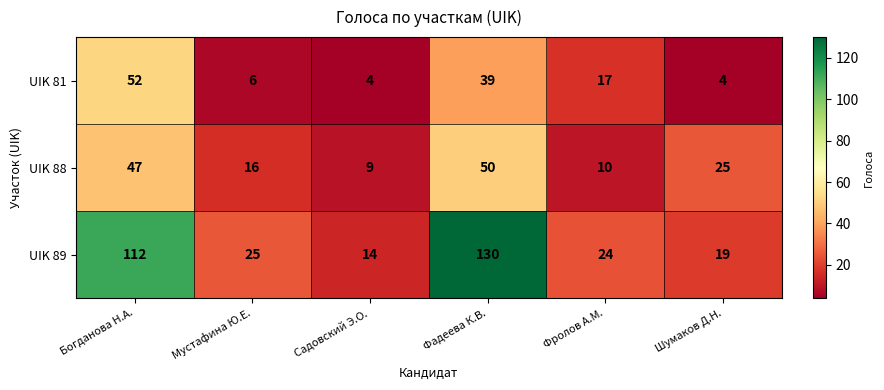

Is it true that UIK 89 equals 112 at Богданова Н.А.?

True